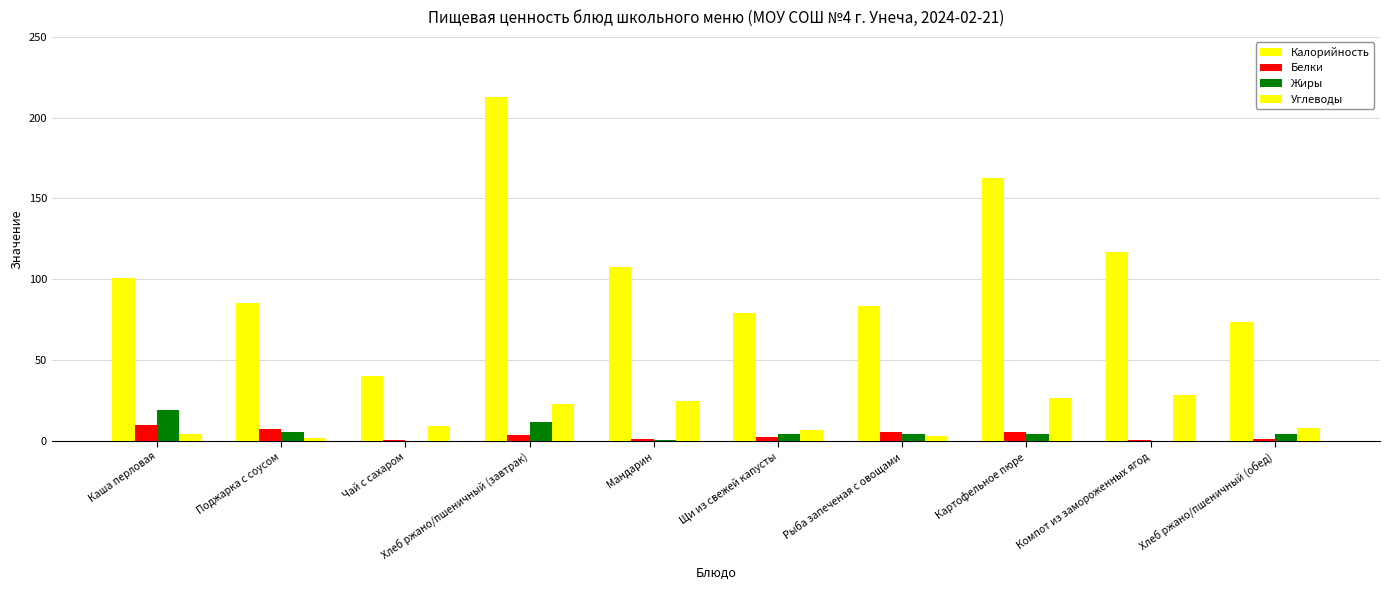

How many groups of bars are there?

10